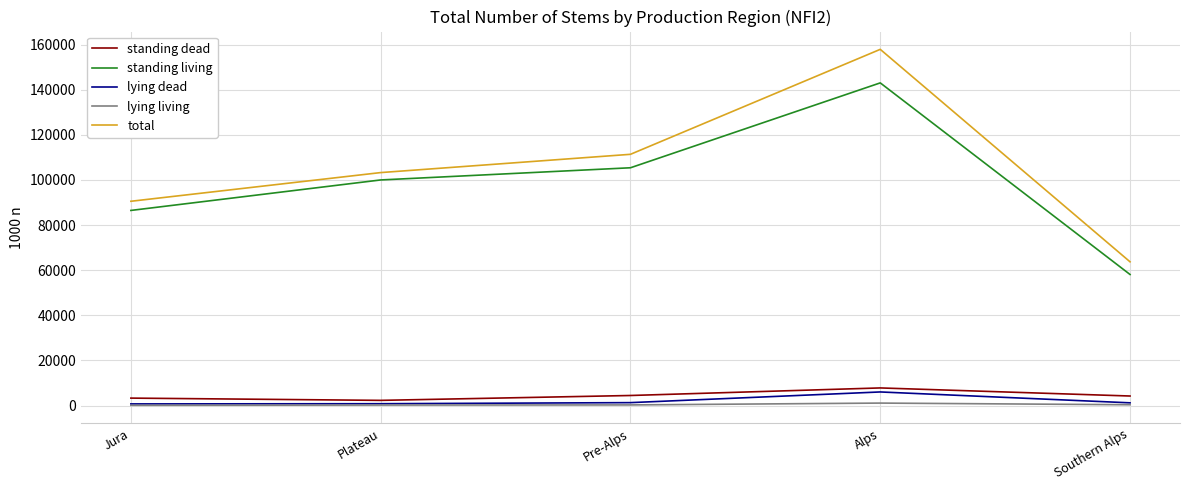

The standing living series shows 195583 at Alps. True or false?

False